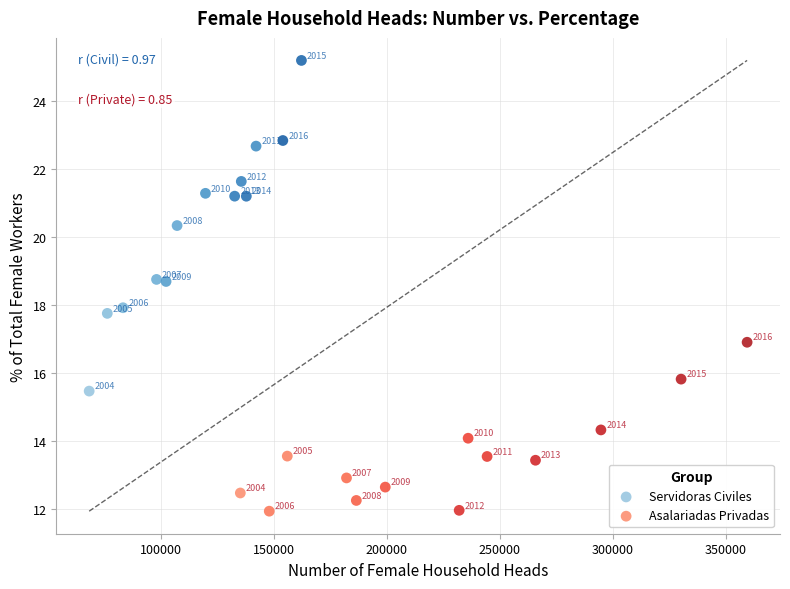

Which series has the widest spread of Y values?

Servidoras Civiles